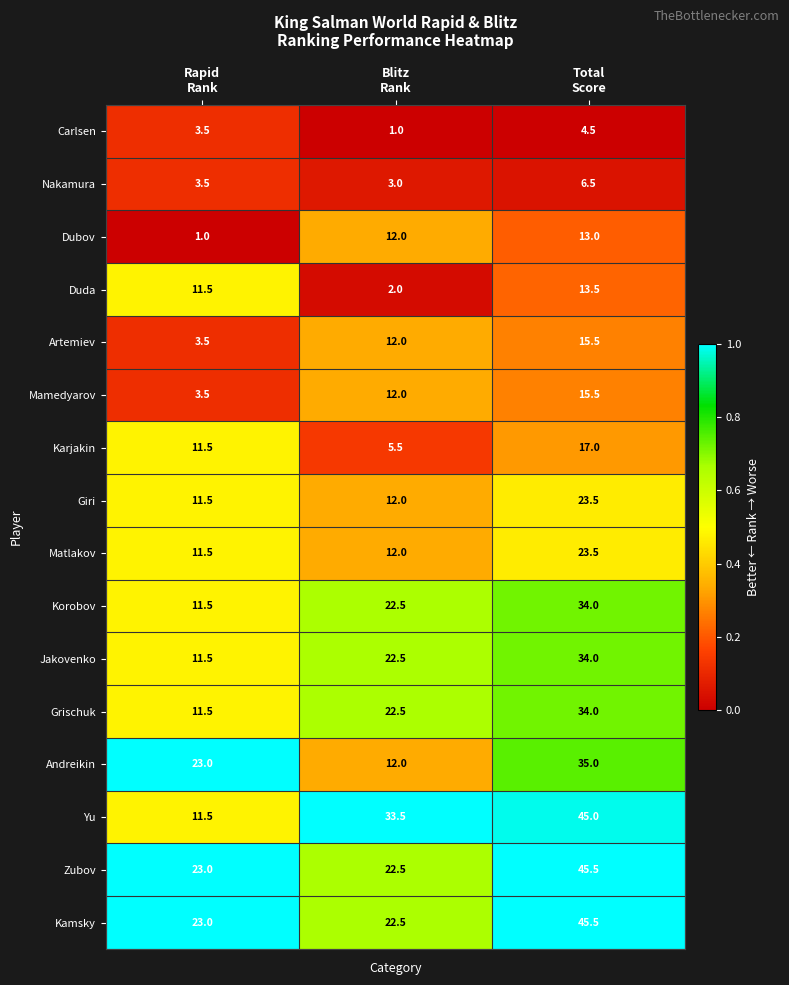

What is the sum of all Giri values?

47.0